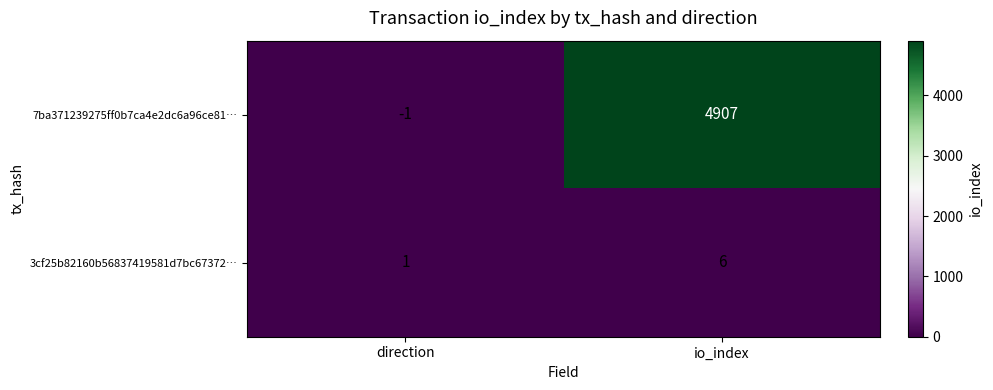

Rank the series by their average value, from lowest to highest.

3cf25b82160b56837419581d7bc67372…, 7ba371239275ff0b7ca4e2dc6a96ce81…